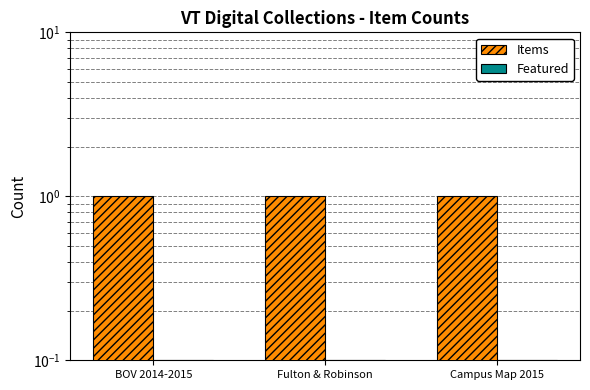

Reading left to right, extract all data points from this chart.

Items: 1.0	1.0	1.0
Featured: 0.1	0.1	0.1